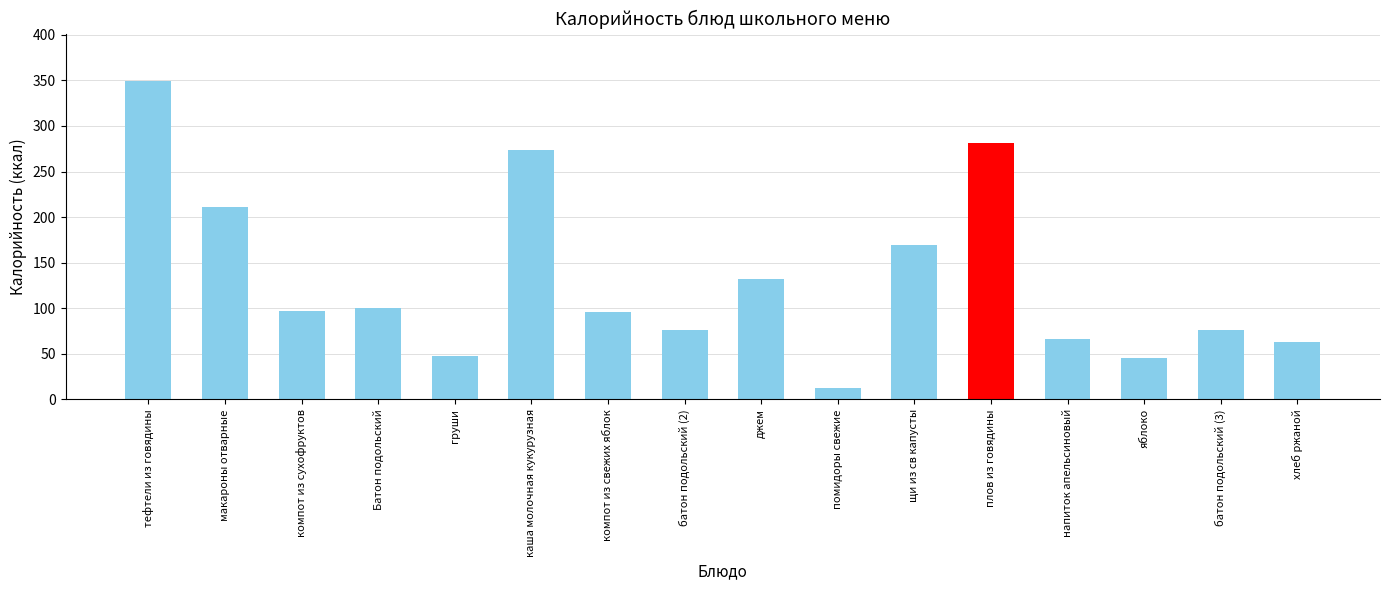

Does the chart contain any negative values?

No